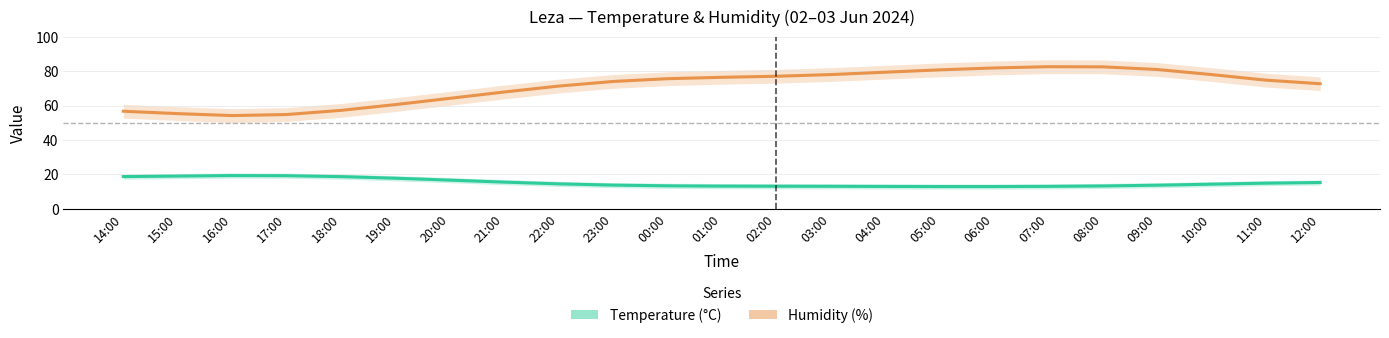

Where is the first local minimum for Temperature (°C)?

05:00